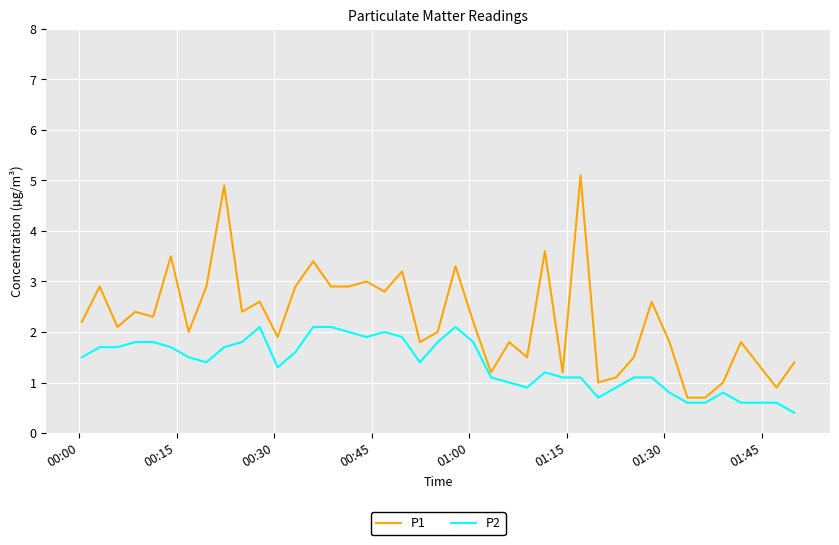

Rank the series by their maximum value, from highest to lowest.

P1, P2